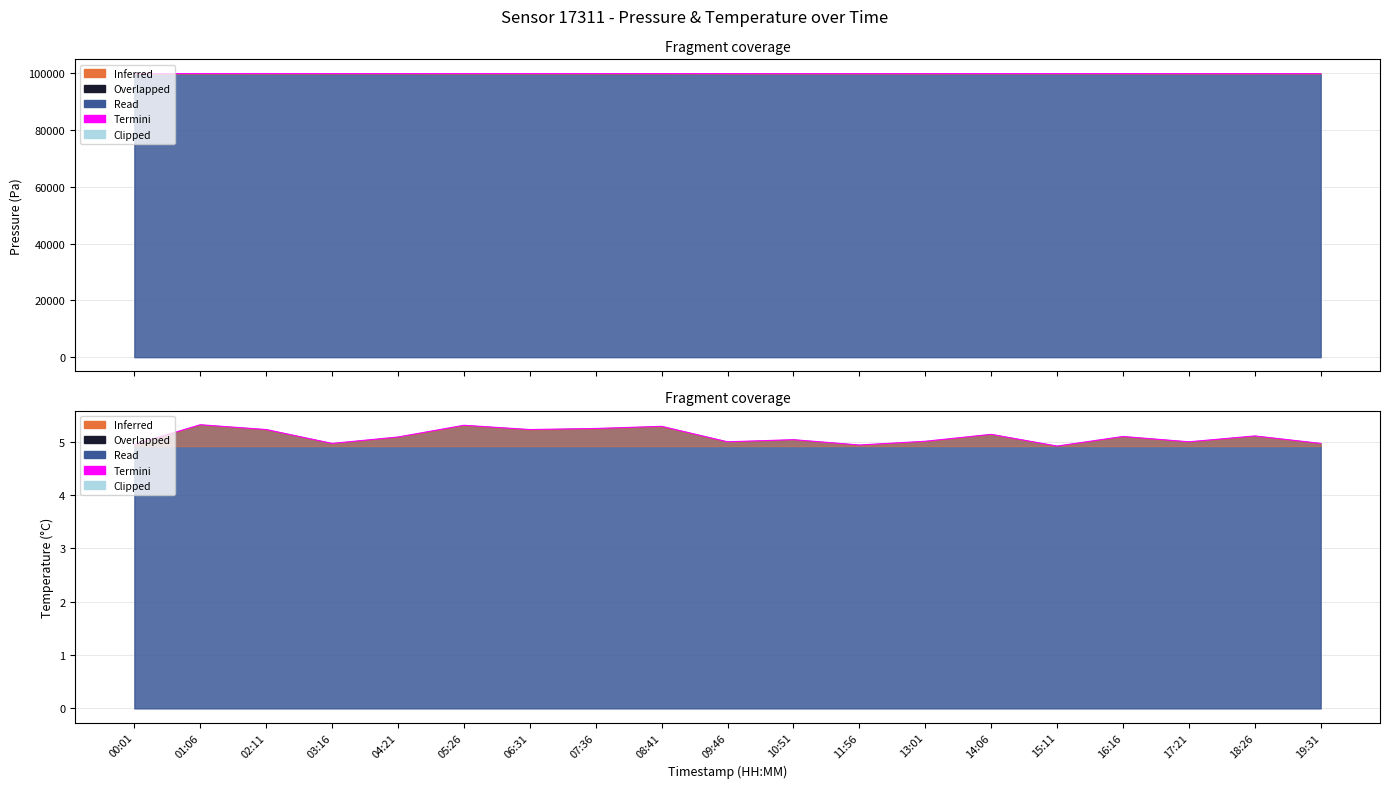

Rank the series at 07:36 from lowest to highest value.

temperature, pressure